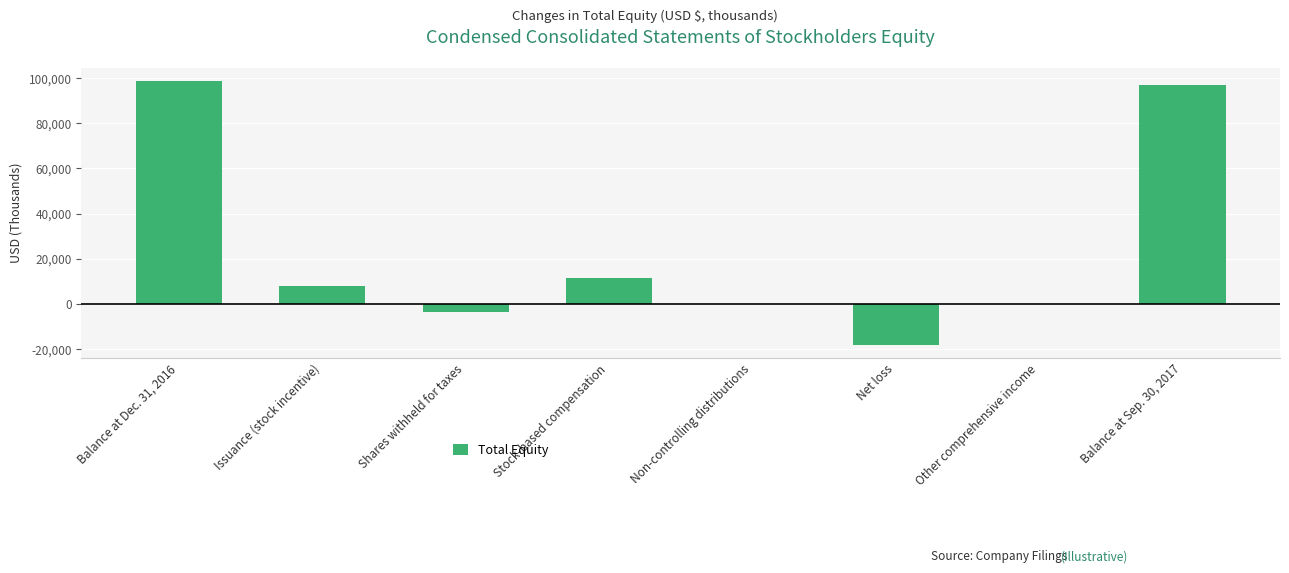

Count the number of categories in the chart.

8